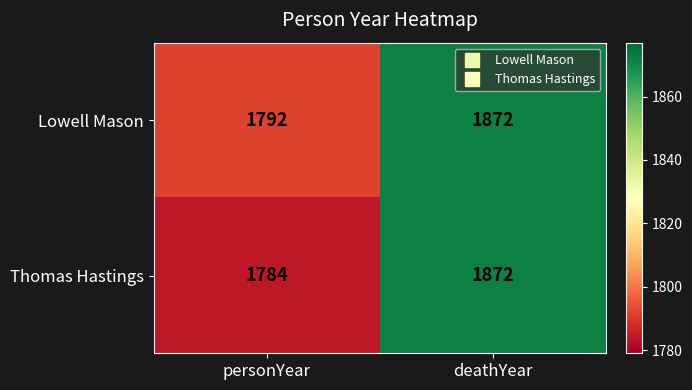

Which series changed the most between personYear and deathYear?

Thomas Hastings